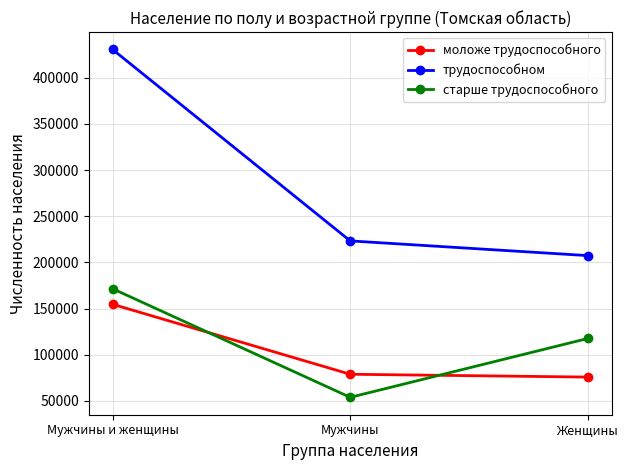

Which series has the widest spread of values?

трудоспособном